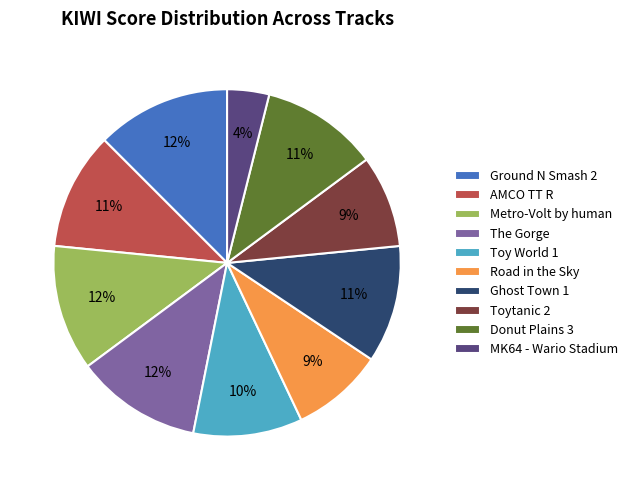

How many segments does this pie chart have?

10